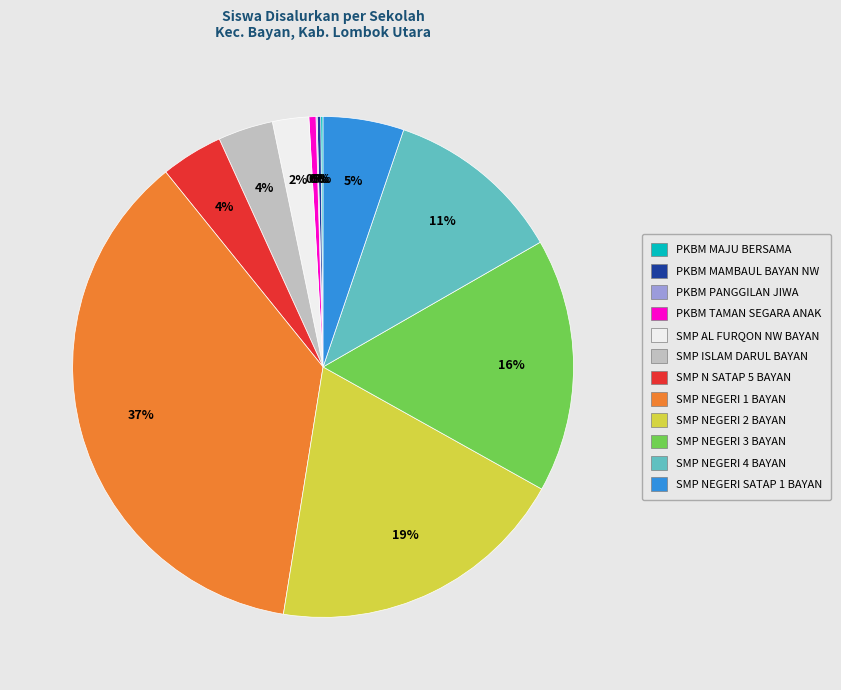

True or false: SMP NEGERI 4 BAYAN accounts for 20% of the total.

False